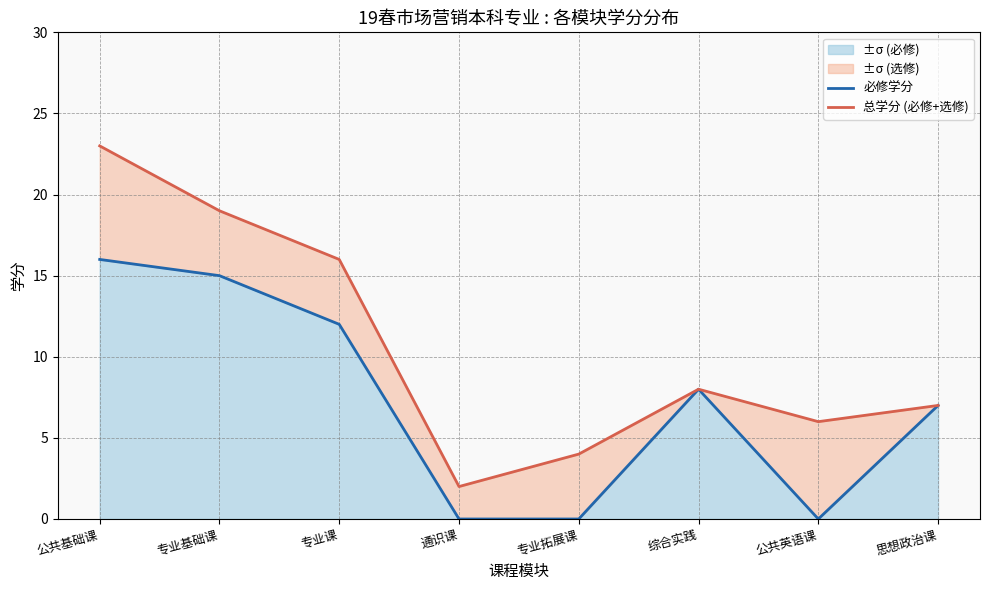

What position from the right is 公共基础课?

8